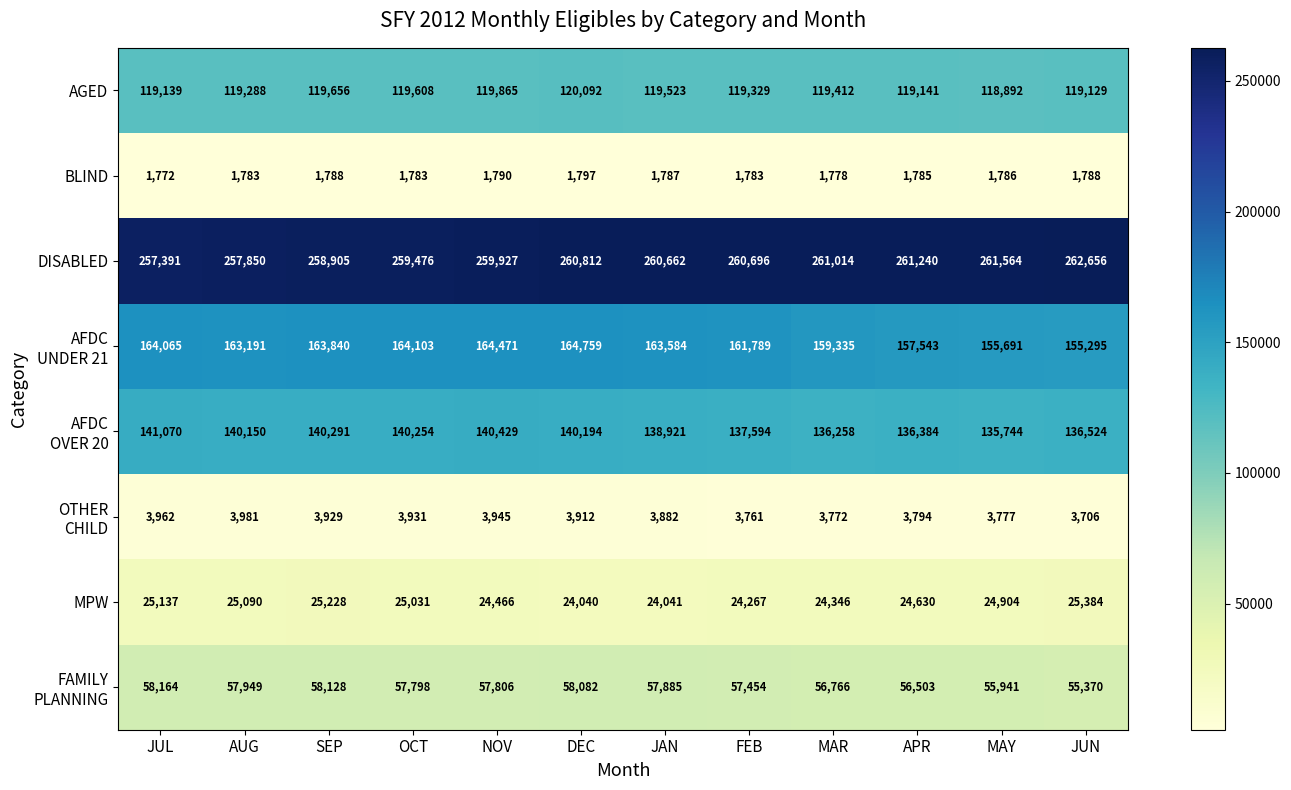

What is the difference between the maximum and second lowest values in the BLIND series?

19